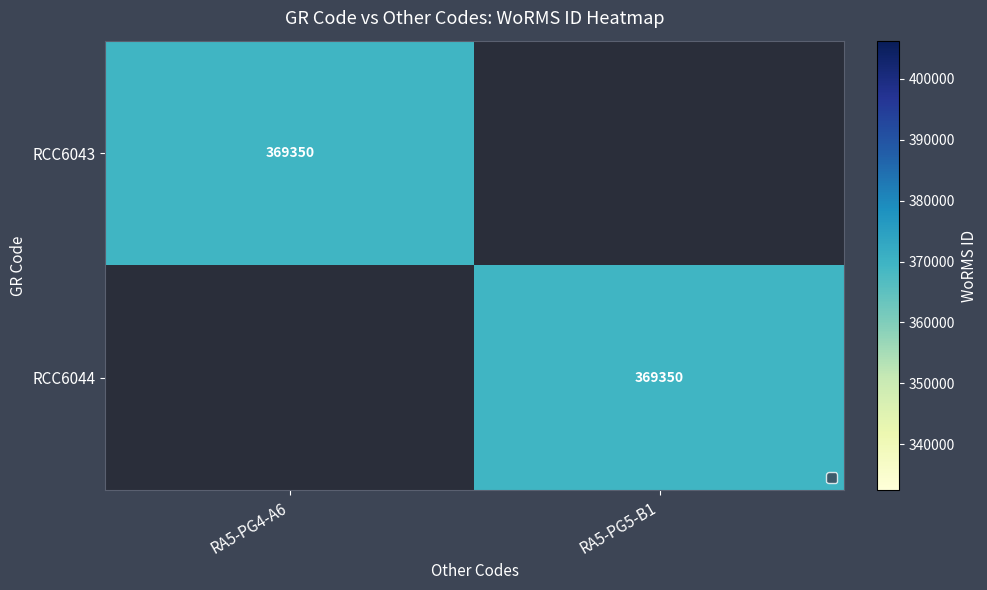

Is it true that RCC6043 equals 98418 at RA5-PG4-A6?

False